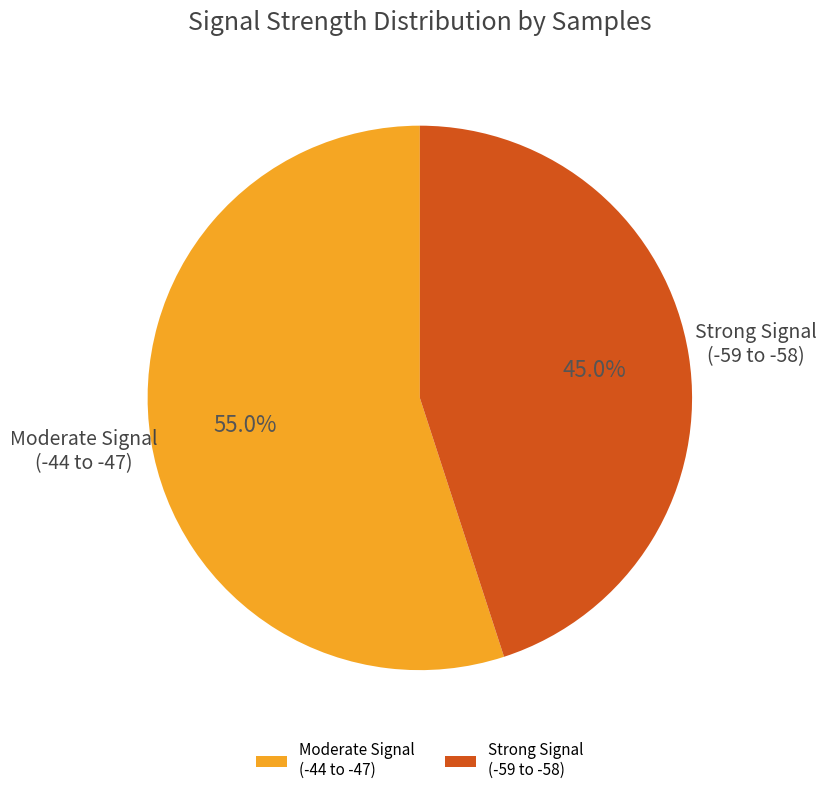

Between Strong Signal (-59 to -58) and Moderate Signal (-44 to -47), which is larger?

Moderate Signal (-44 to -47)